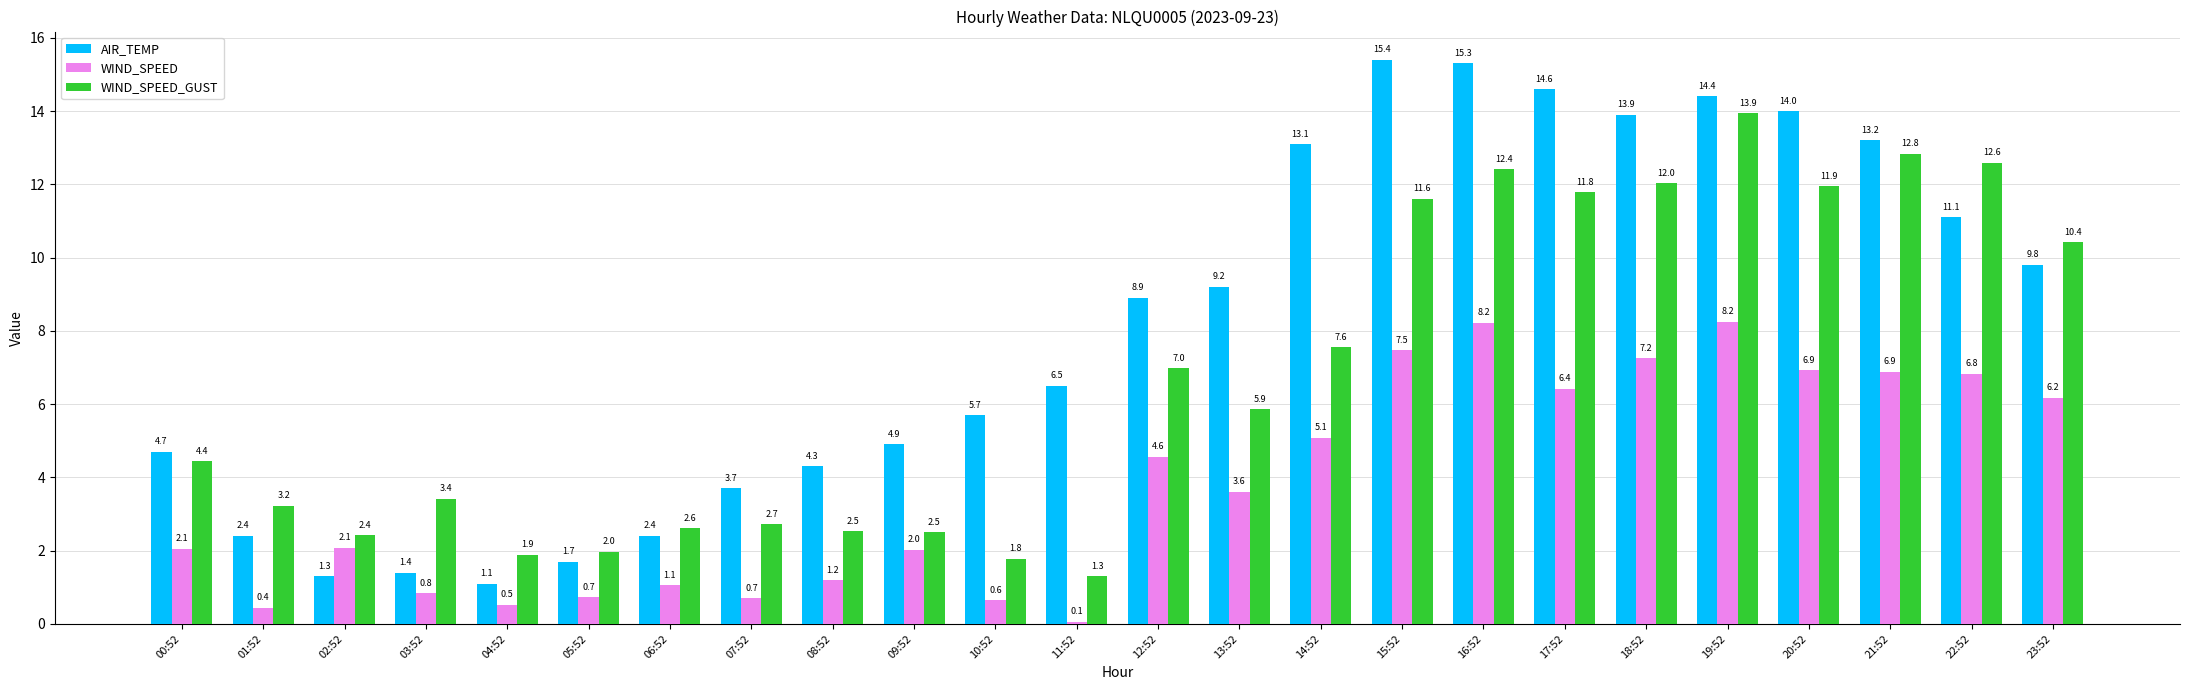

Does the chart contain stacked bars?

No